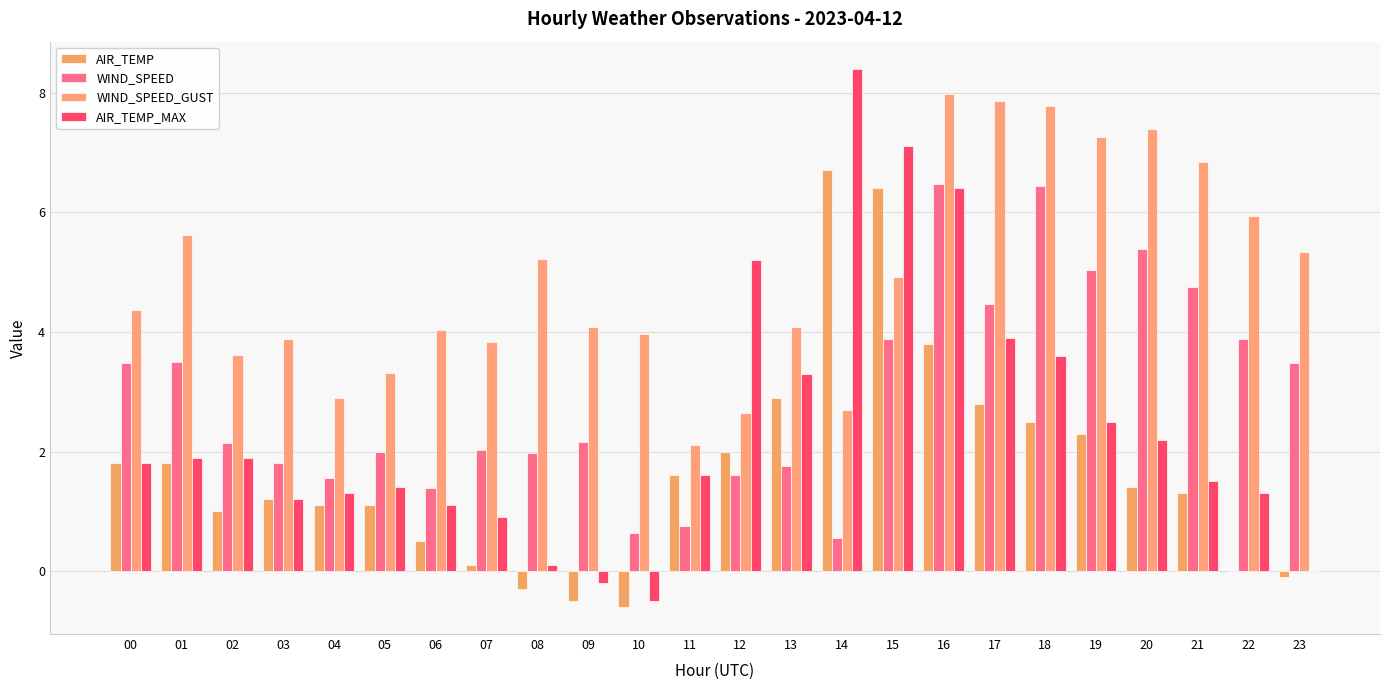

True or false: AIR_TEMP has a value of 1.4 at 02.

False